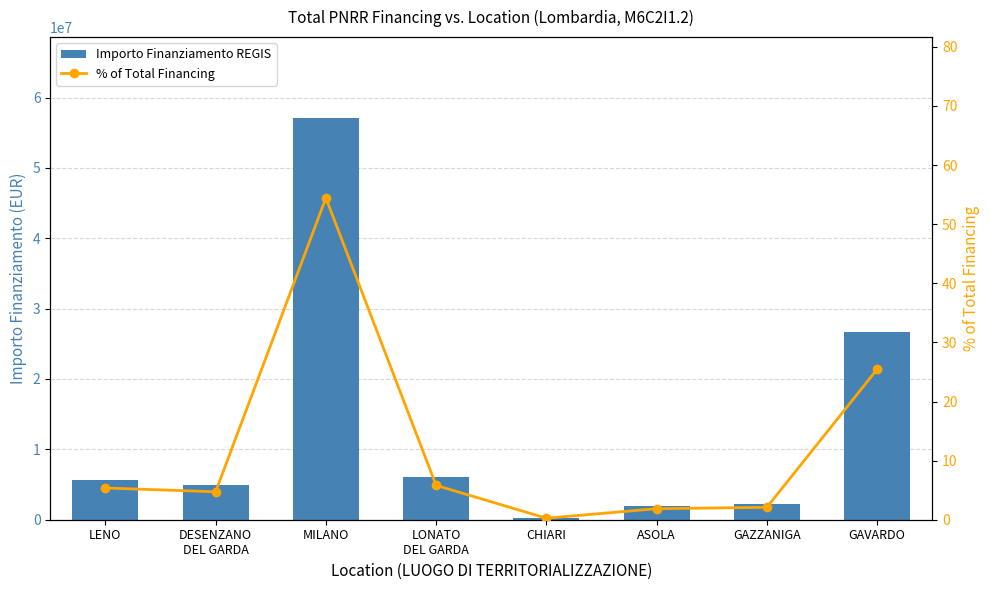

What is the value of the Importo Finanziamento REGIS bar at the 8th from the left?

26723900.0